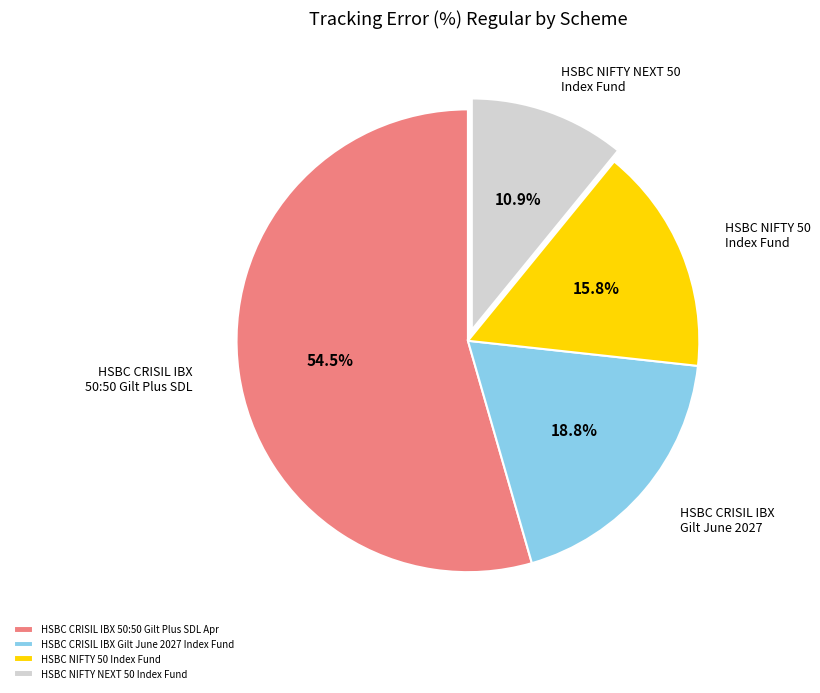

Which has a higher value, HSBC CRISIL IBX 50:50 Gilt Plus SDL Apr or HSBC NIFTY 50 Index Fund?

HSBC CRISIL IBX 50:50 Gilt Plus SDL Apr